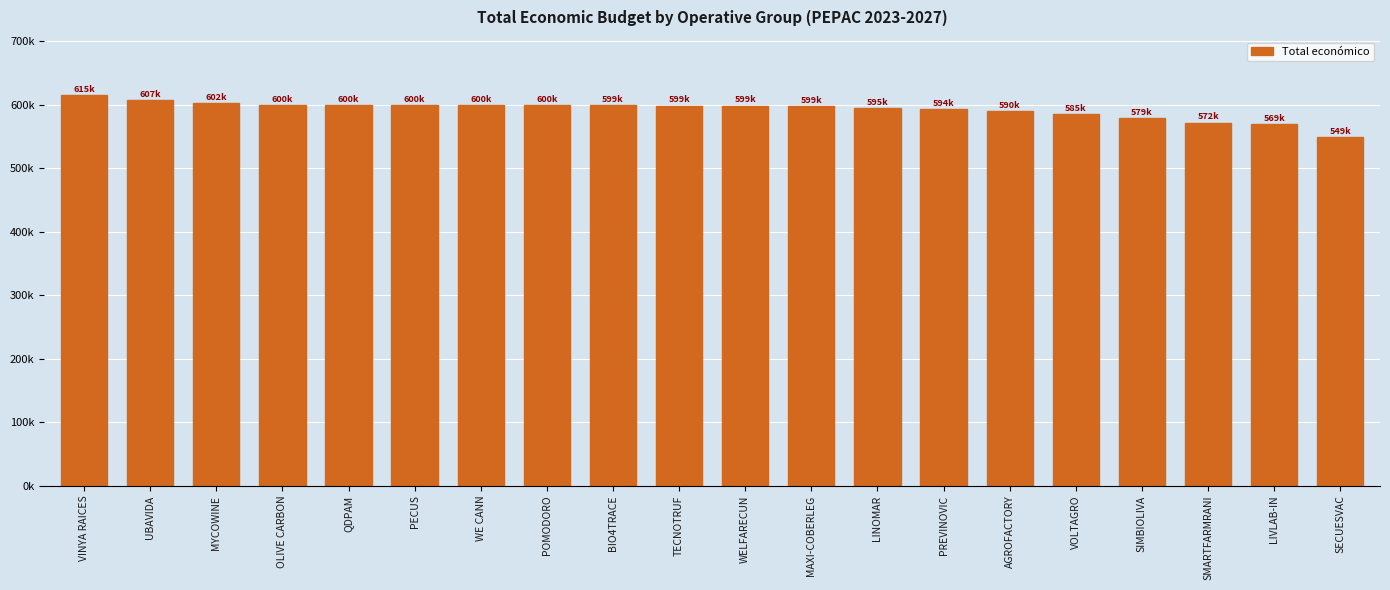

At which label does the data first exceed 599131?

VINYA RAICES